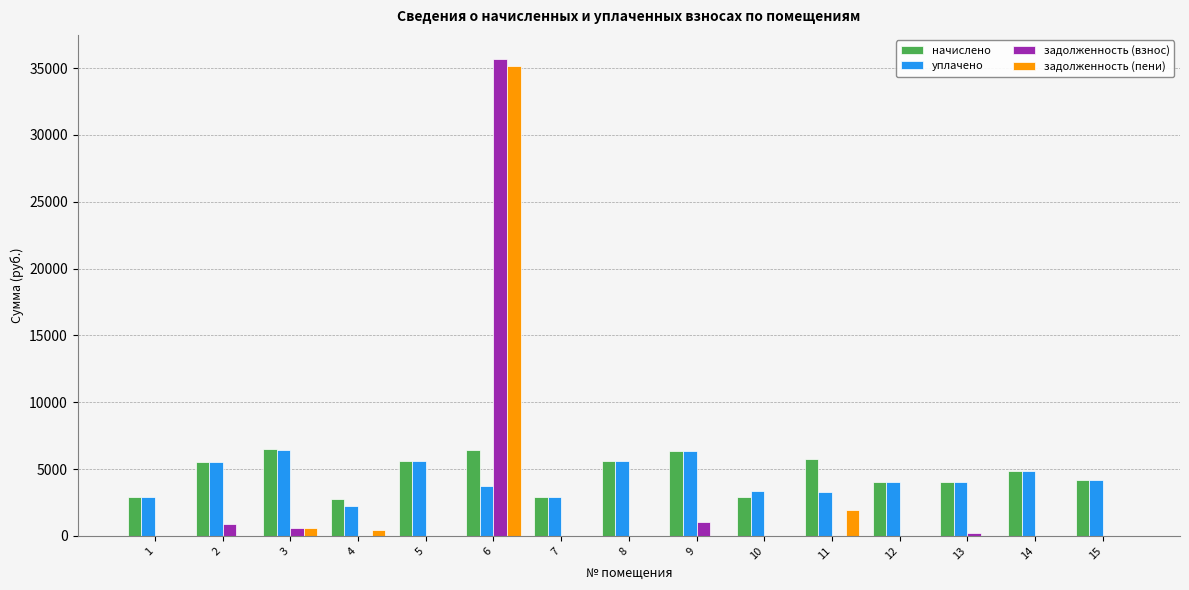

What is the sum of all уплачено values?

64956.1